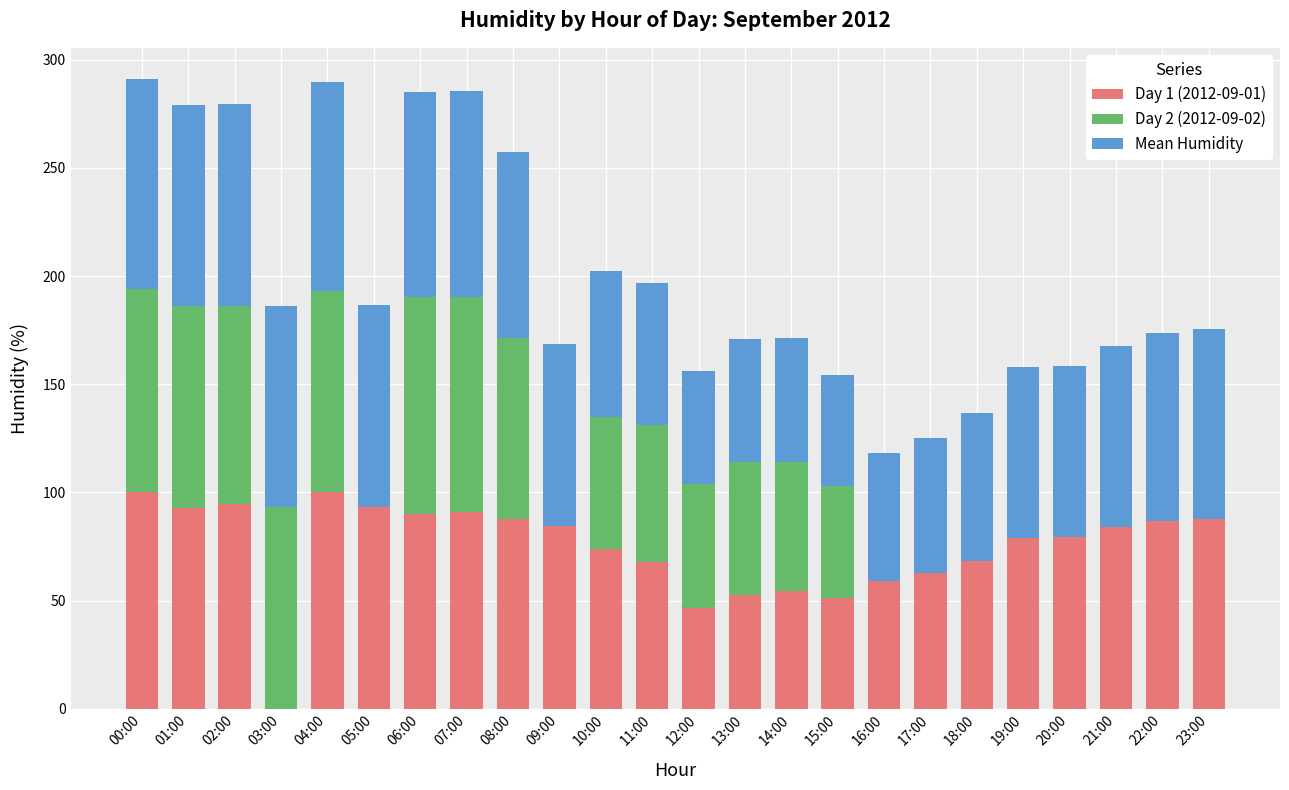

Does the chart contain stacked bars?

Yes